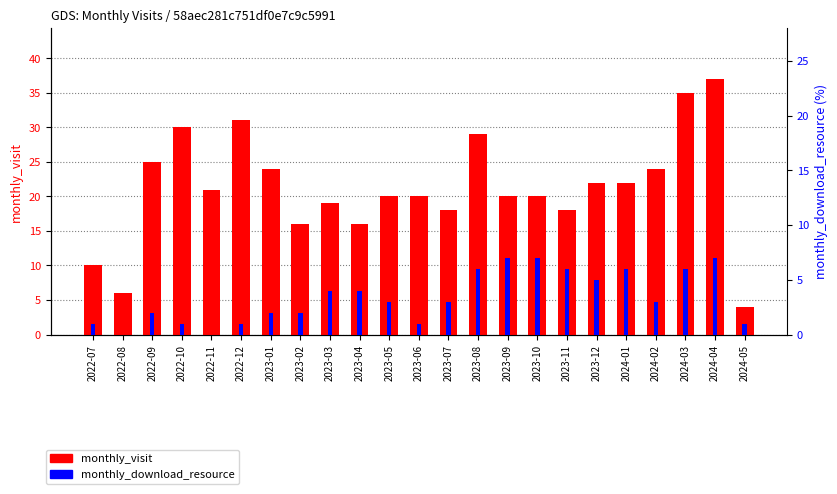

The value of monthly_visit at 2024-05 is 4. True or false?

True